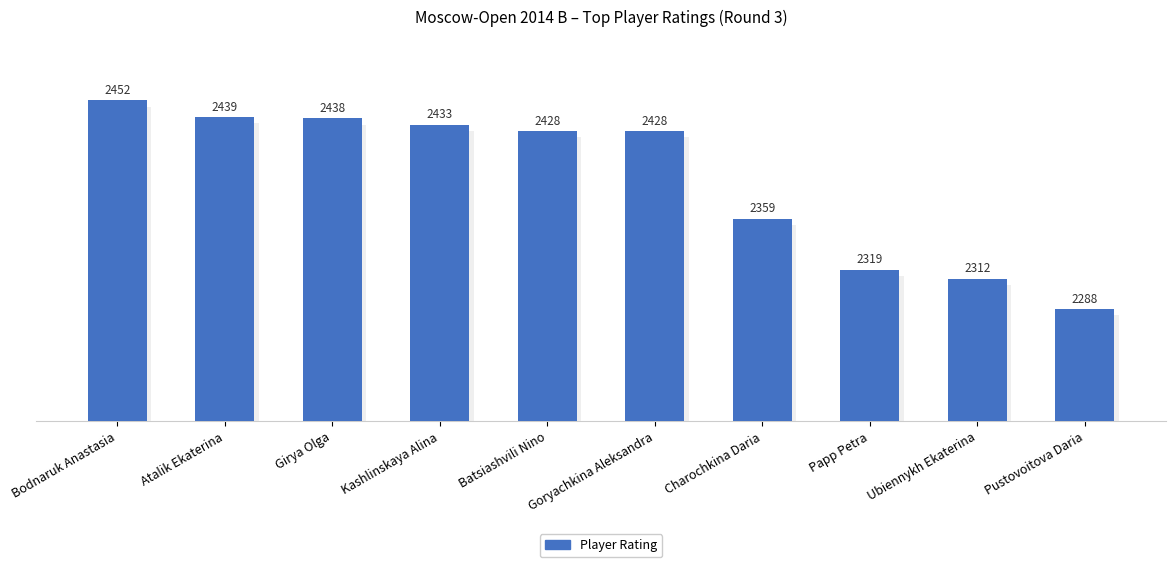

Does the chart contain any negative values?

No